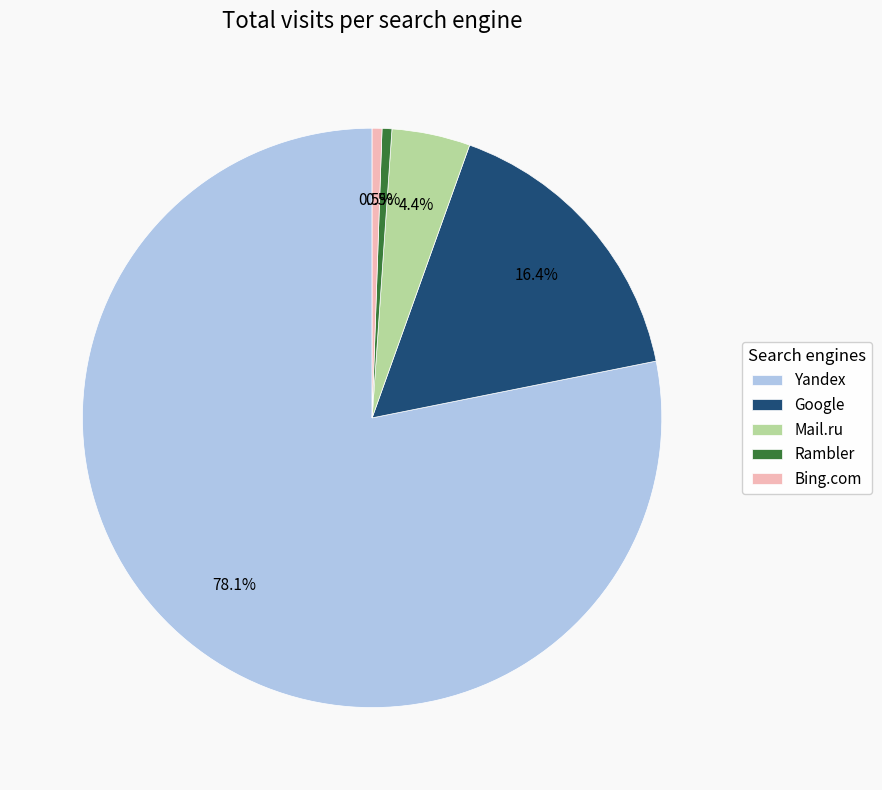

What is the total percentage of Rambler and Mail.ru?

4.9%